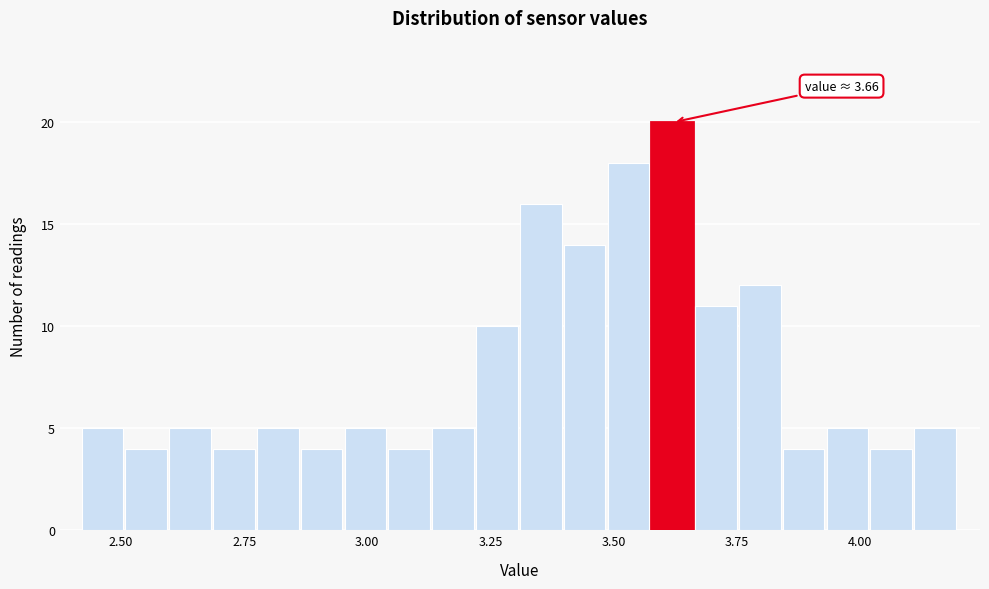

Read against the x-axis, roughly where is the centre of the tallest bar?

3.60